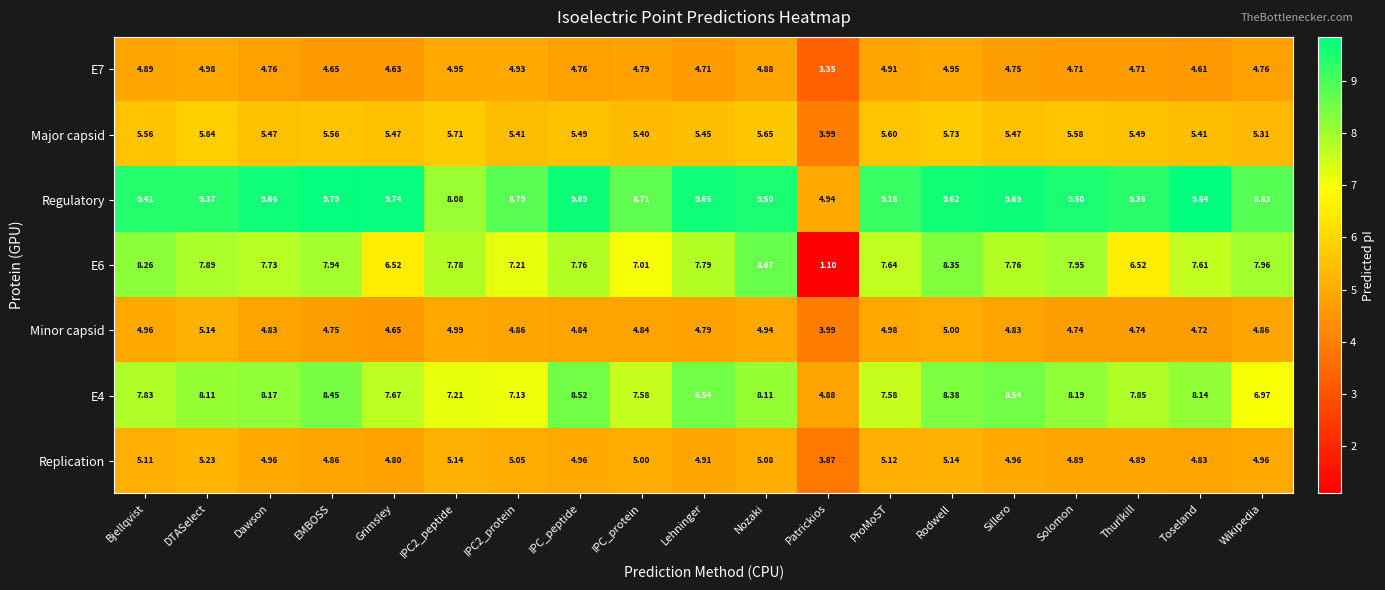

Count the number of categories in the chart.

19